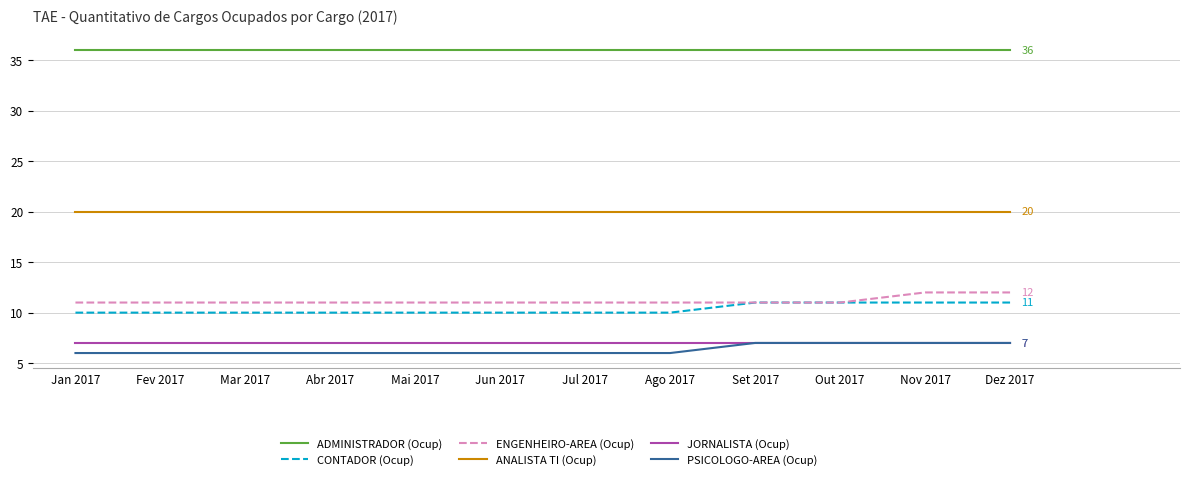

What is the smallest value displayed?

6